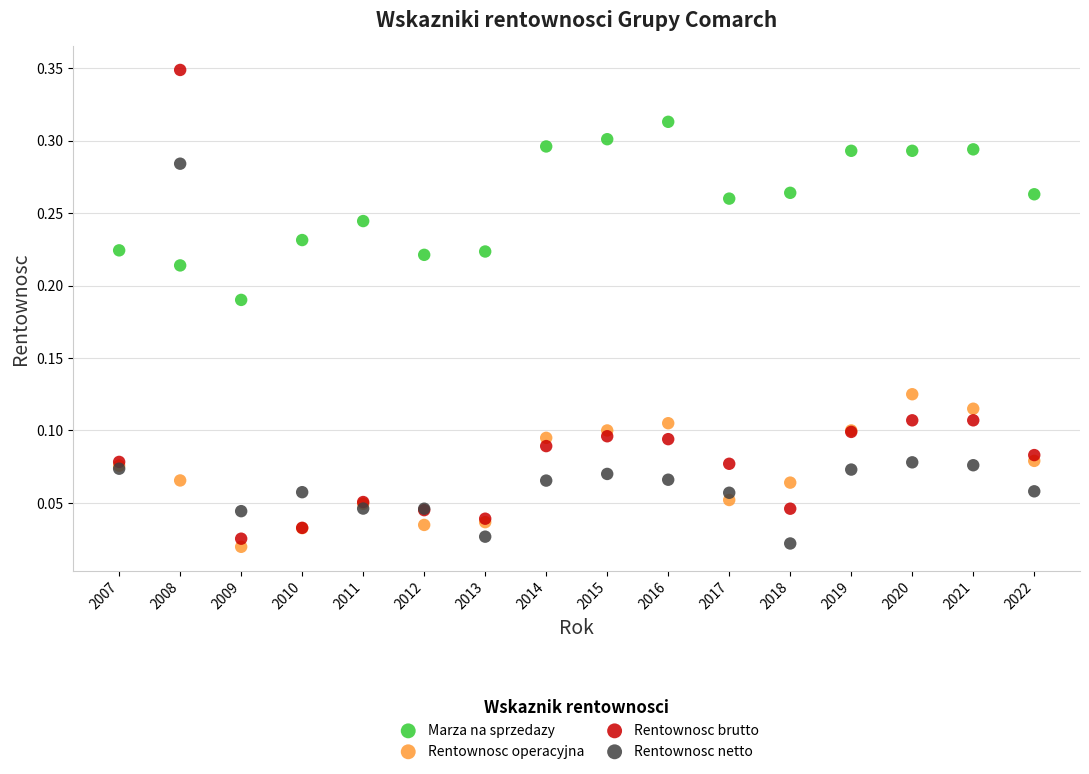

Which series reaches the maximum Y coordinate?

Rentownosc brutto